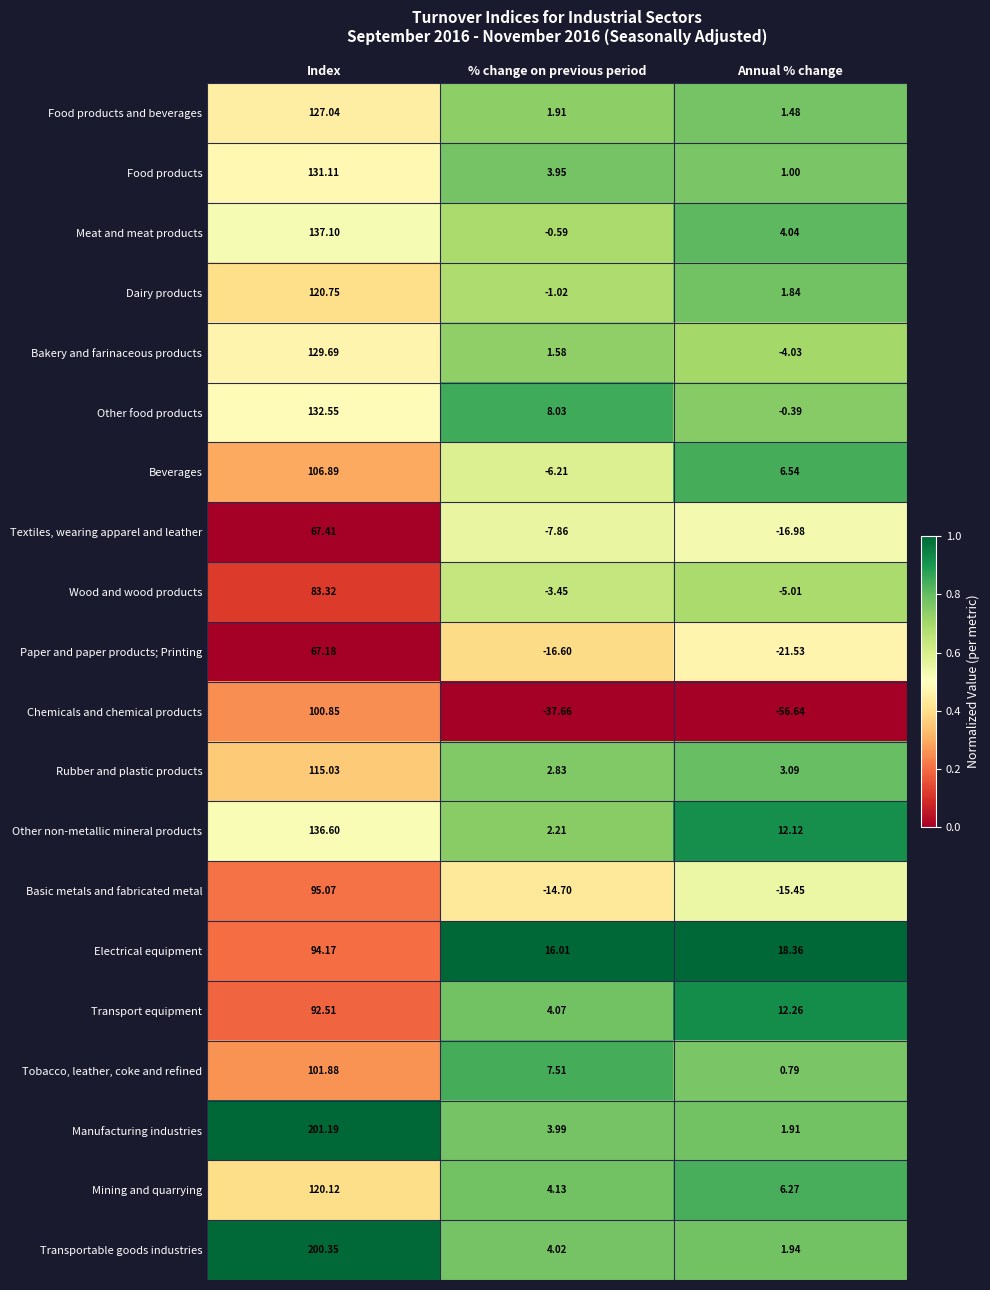

Between Index and Annual % change, which series saw the biggest shift?

Manufacturing industries